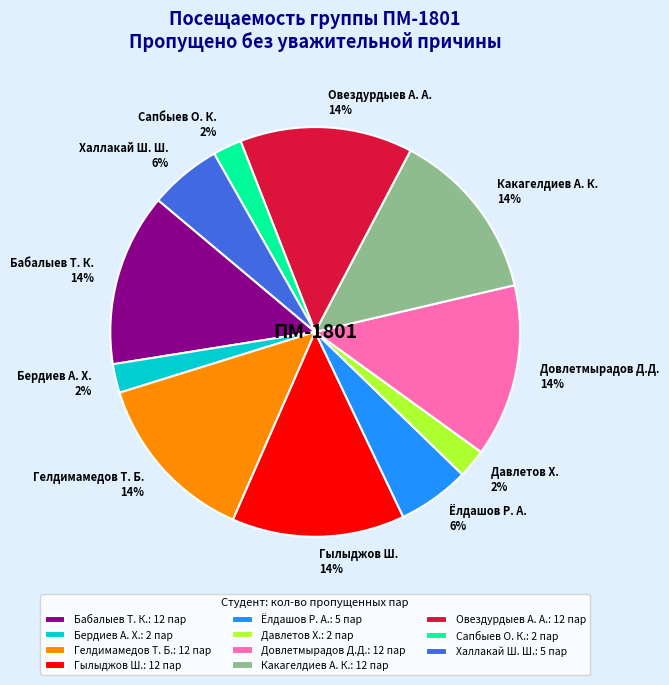

To the nearest percent, what is the average slice percentage?

9%